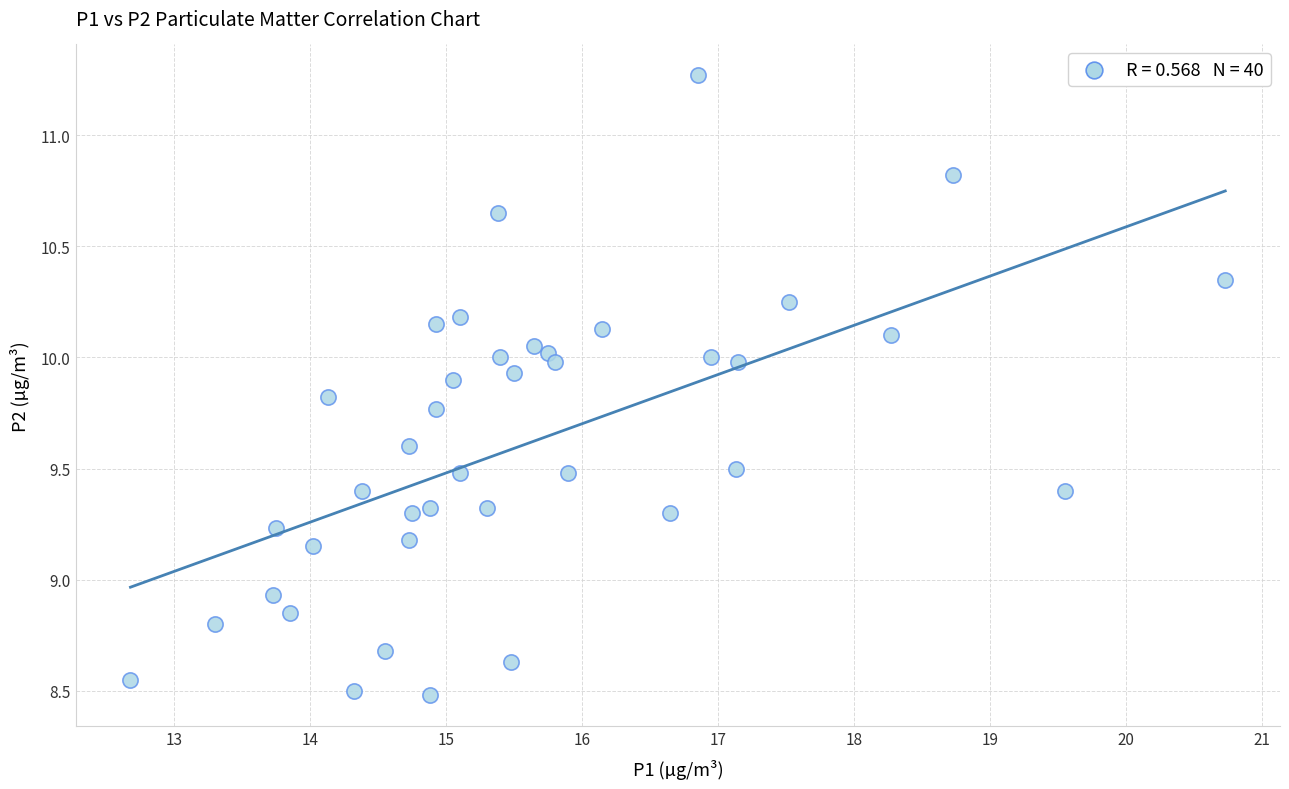

What is the range of X values (max minus min)?

8.1